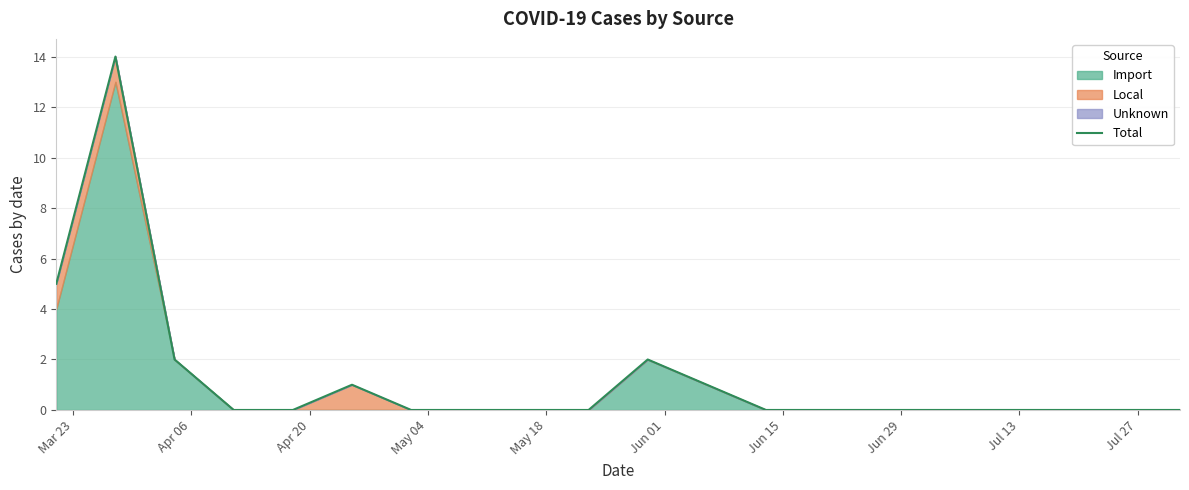

True or false: the data shows 3 at Apr 20.

False